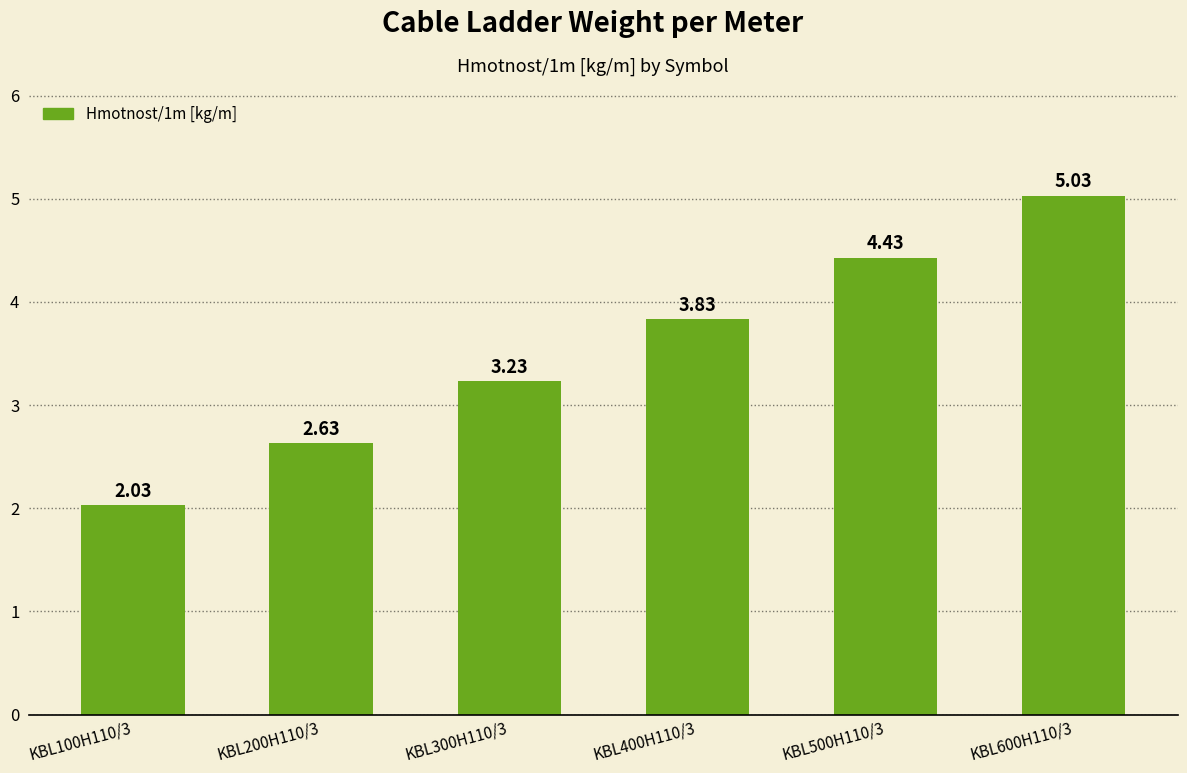

What is the sum of the values at KBL600H110/3 and KBL400H110/3?

8.9